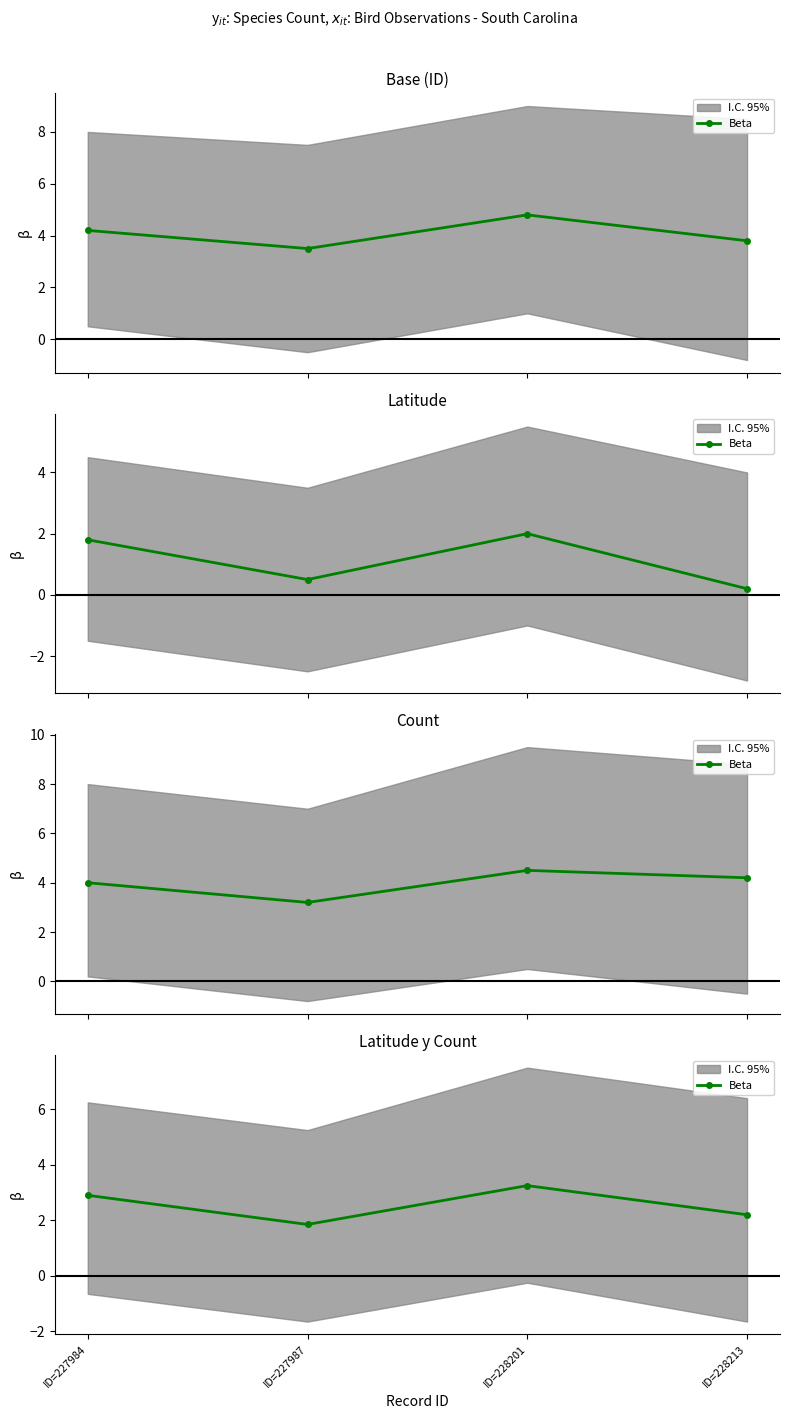

Which has a higher value, ID=228201 or ID=227987?

ID=228201